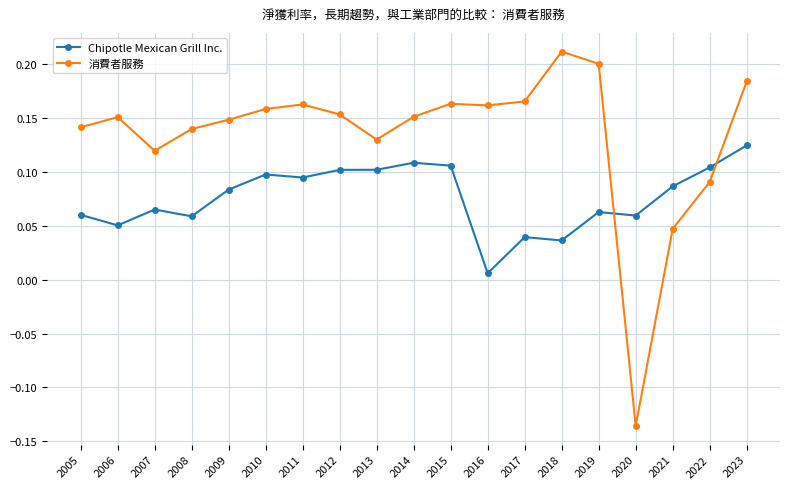

Between 2006 and 2007, which series saw the biggest shift?

消費者服務